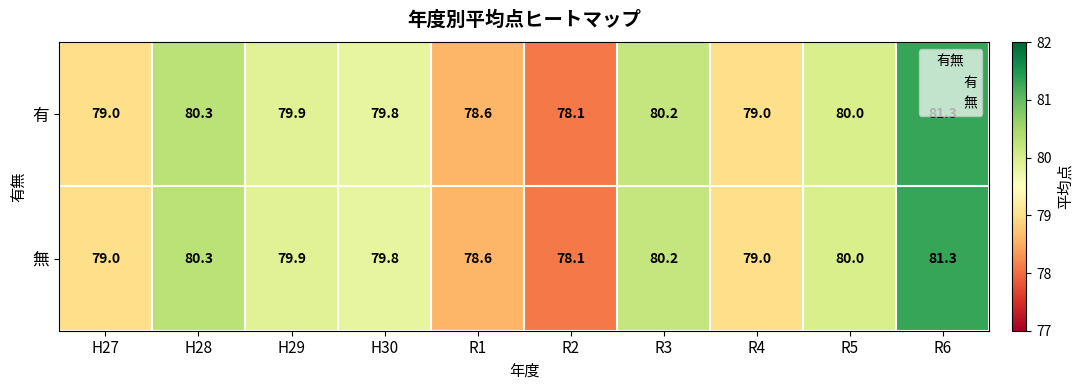

Is it true that 無 equals 78.6 at R1?

True